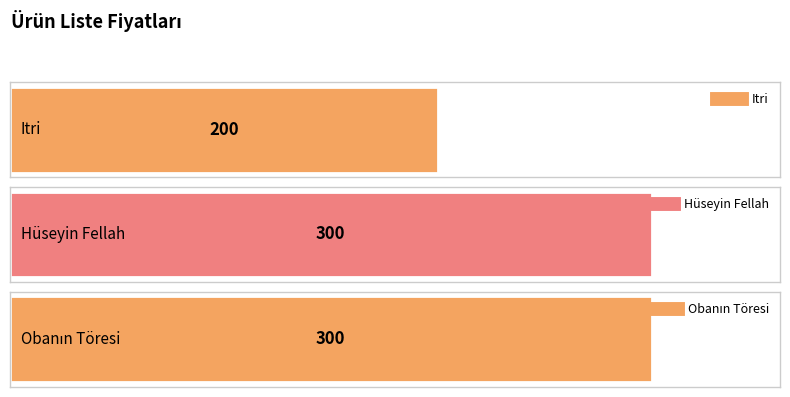

Reading left to right, transcribe all the data shown in this chart.

200	300	300